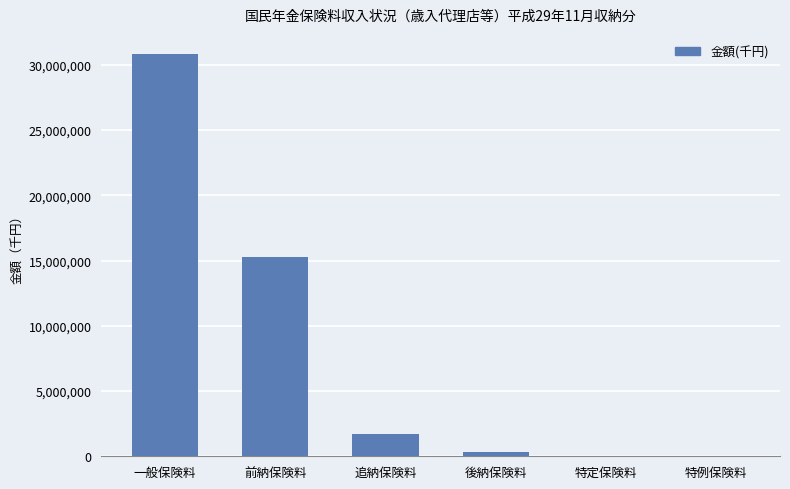

True or false: the data shows 30830449 at 一般保険料.

True